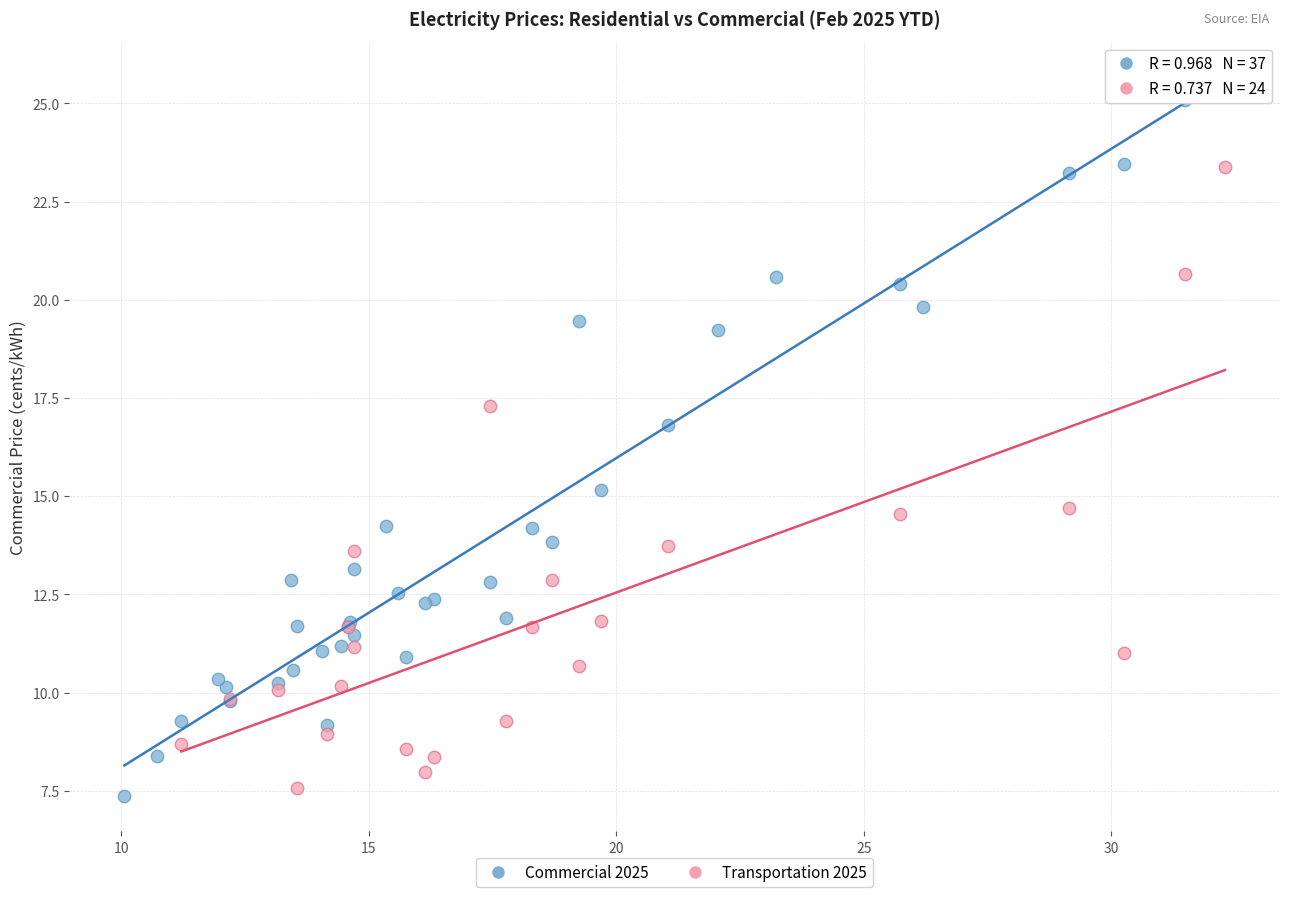

Which series has the largest Y range (max minus min)?

Commercial 2025